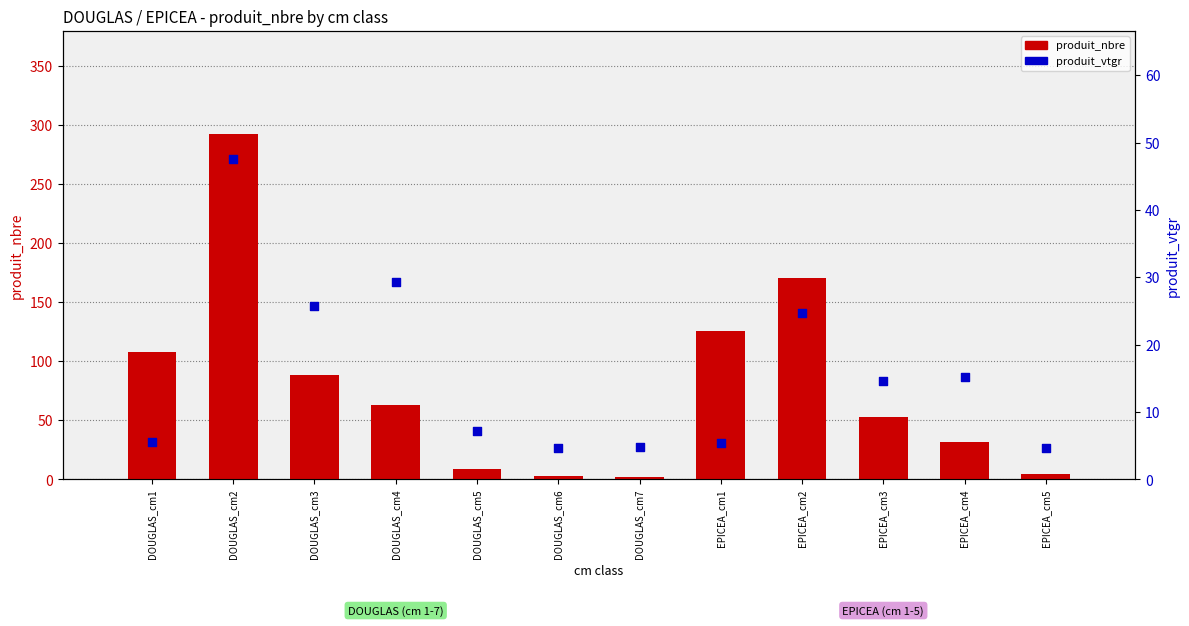

At how many categories does at least one series exceed 144?

2